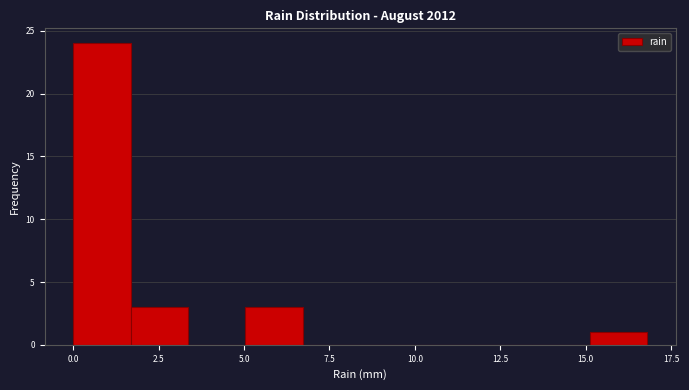

Read against the x-axis, roughly where is the centre of the tallest bar?

1.0